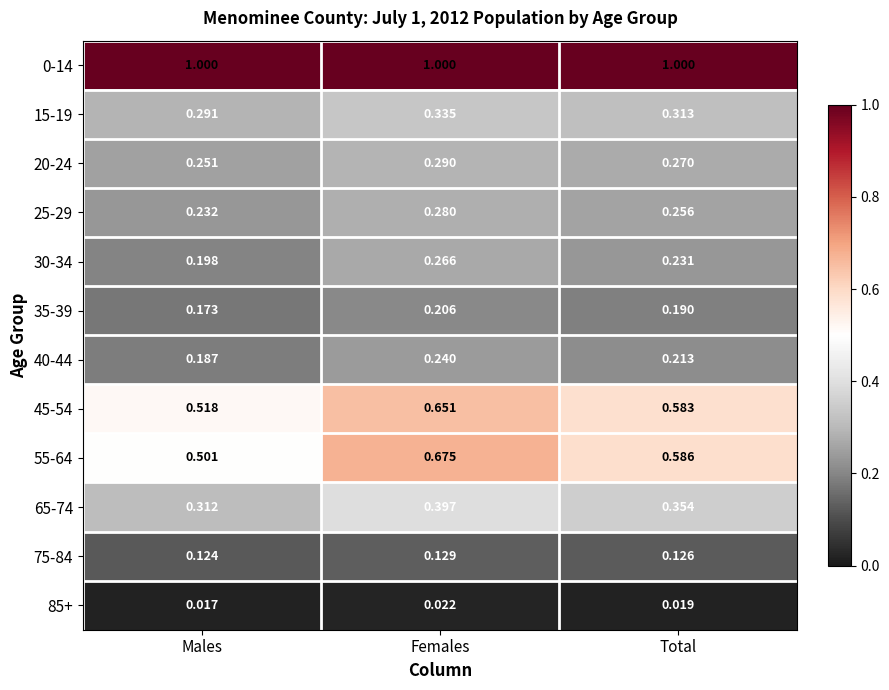

Count the number of categories in the chart.

3